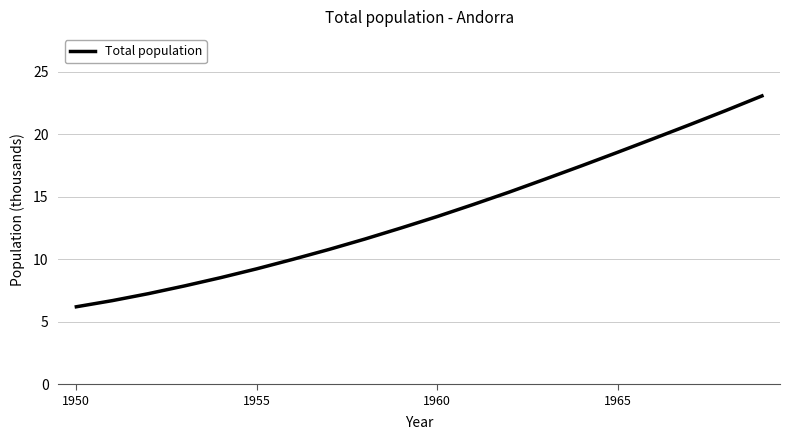

What is the sum of all values?

271.6